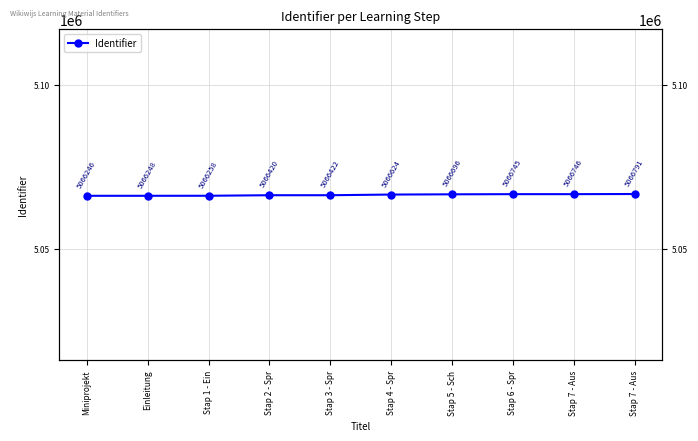

At which label does the data first exceed 5066624?

Stap 5 - Sch